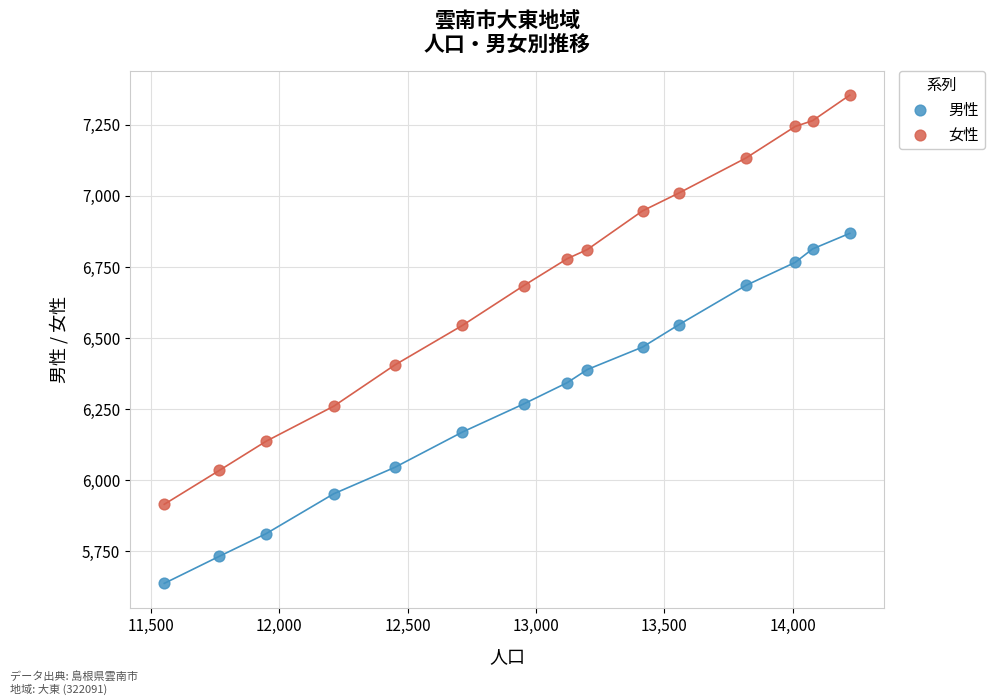

Which series contains the lowest Y value?

男性